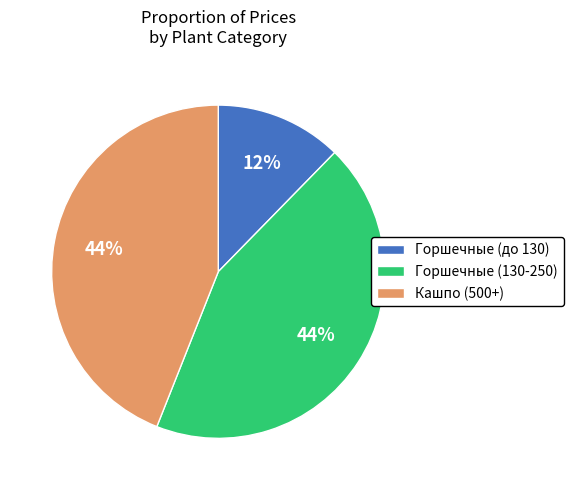

To the nearest percent, what is the average slice percentage?

33%